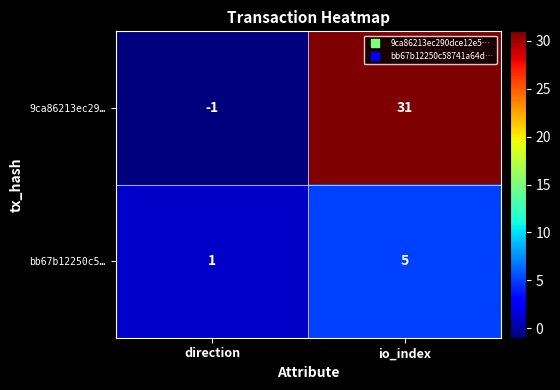

Read the 9ca86213ec29… value at io_index.

31